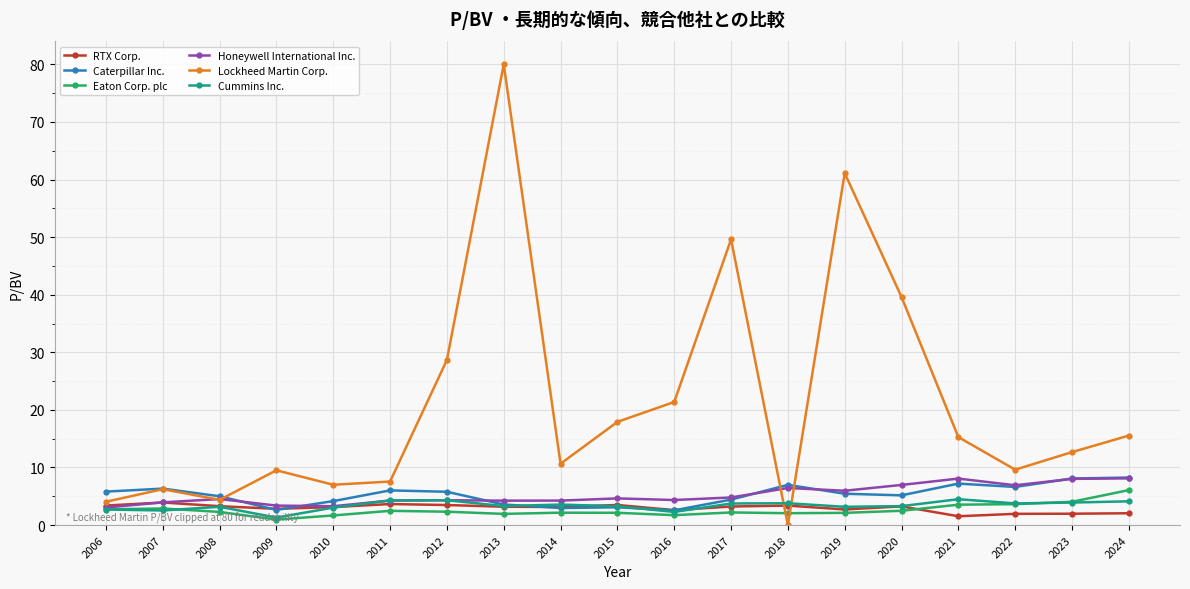

True or false: Honeywell International Inc. has more than 2 interior local peaks.

True